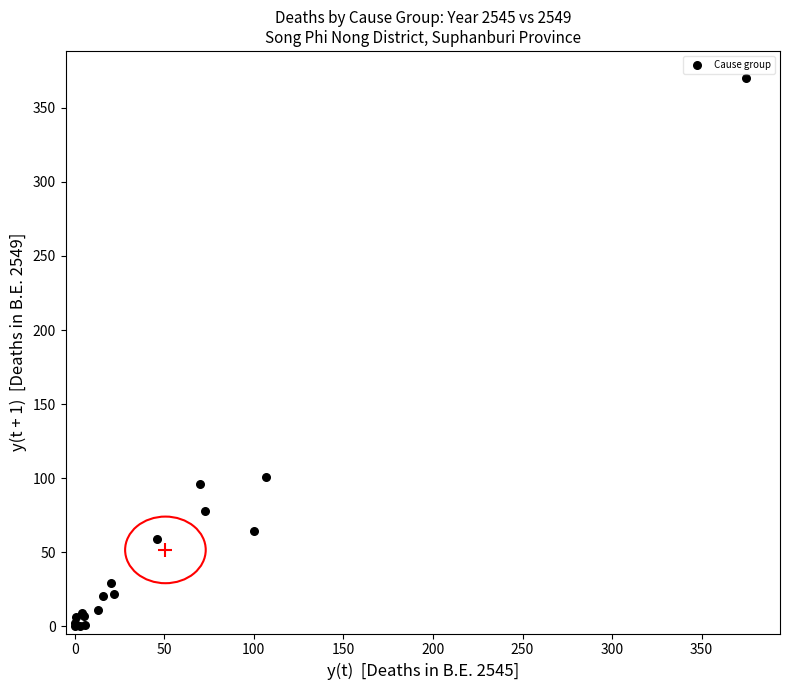

What Y value in the scatter plot is closest to 185?

101